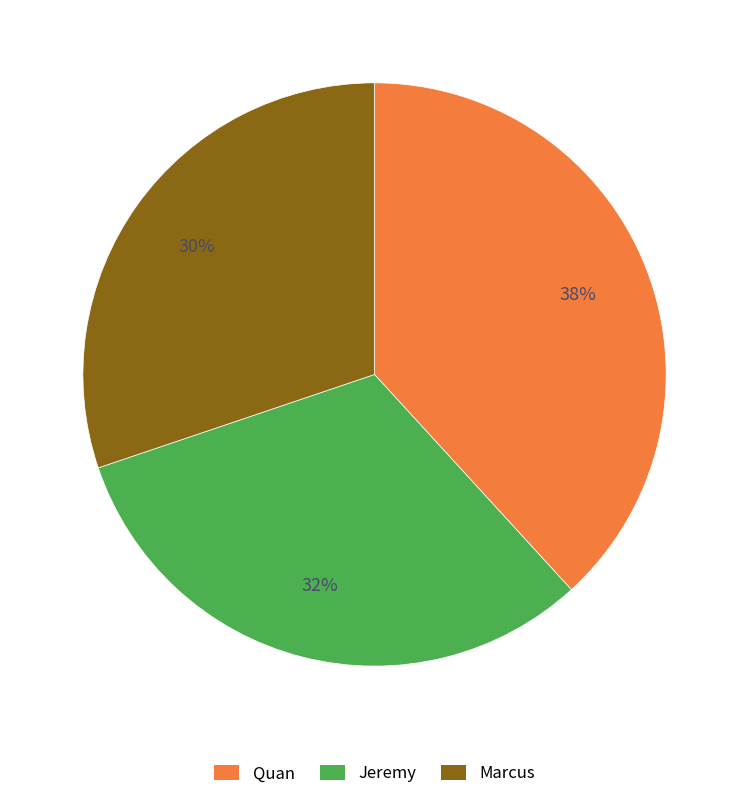

To the nearest percent, what portion does Marcus represent?

30%